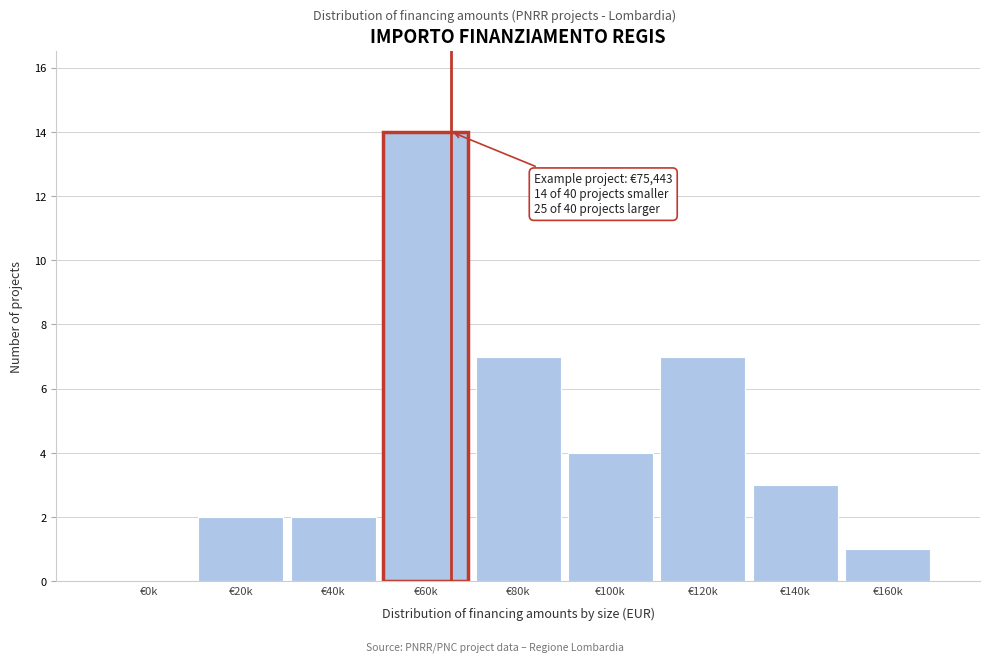

Reading left to right, transcribe all the data shown in this chart.

€0k=0	€20k=2	€40k=2	€60k=14	€80k=7	€100k=4	€120k=7	€140k=3	€160k=1